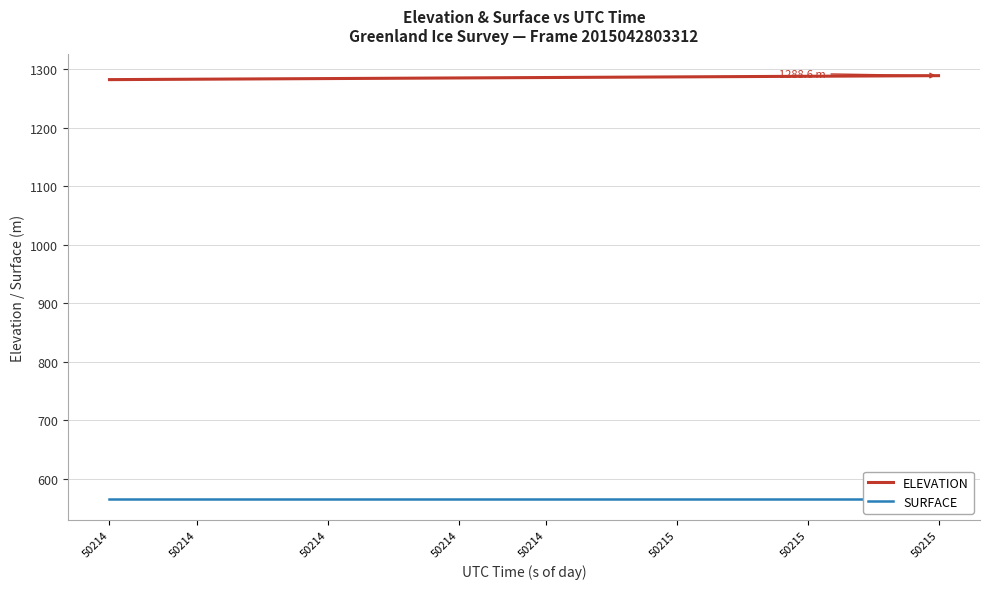

What is the spread (max minus min) of values at 50214?

716.4